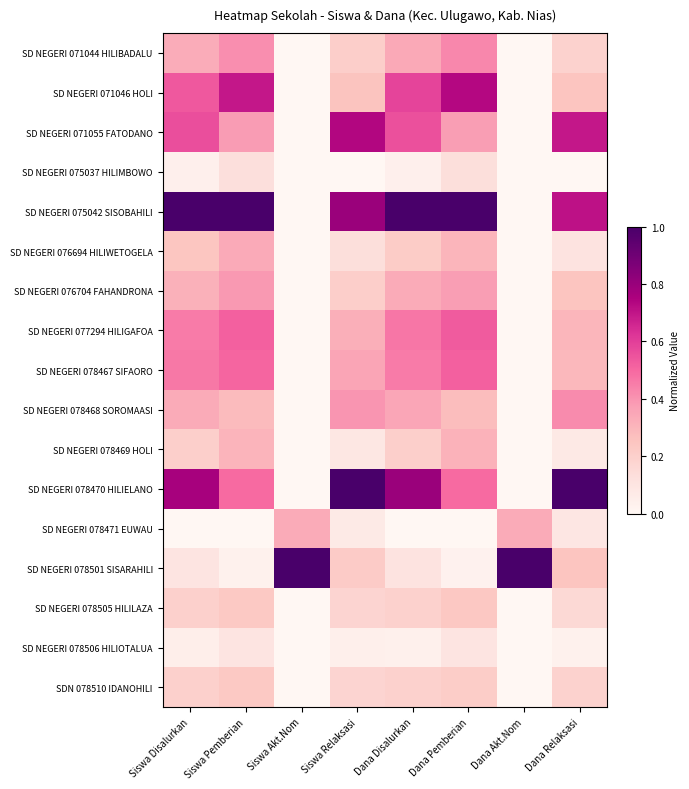

True or false: SD NEGERI 077294 HILIGAFOA has a value of 0.5 at Siswa Disalurkan.

True